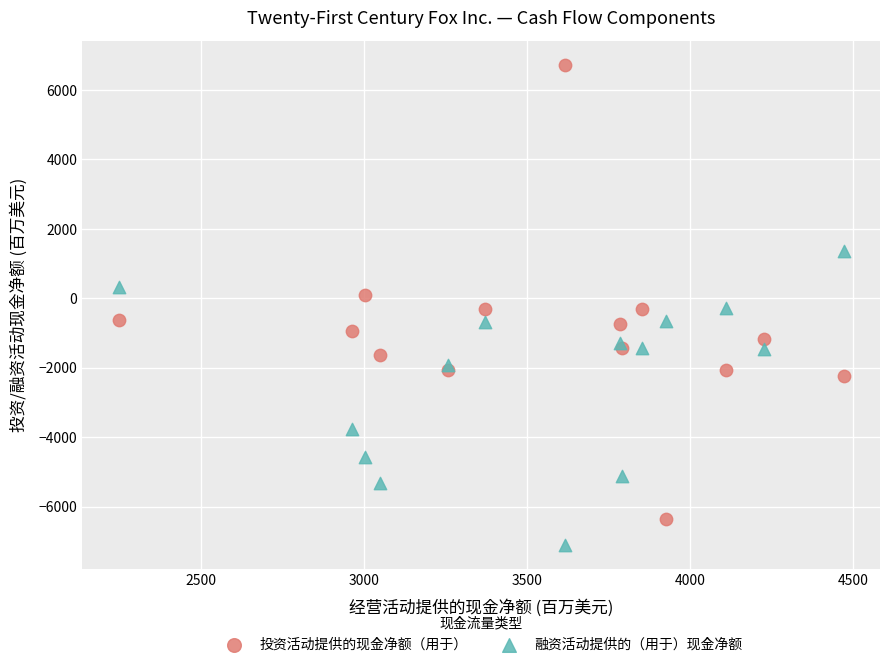

In the 融资活动提供的（用于）现金净额 series, what Y value is closest to -2871?

-3776